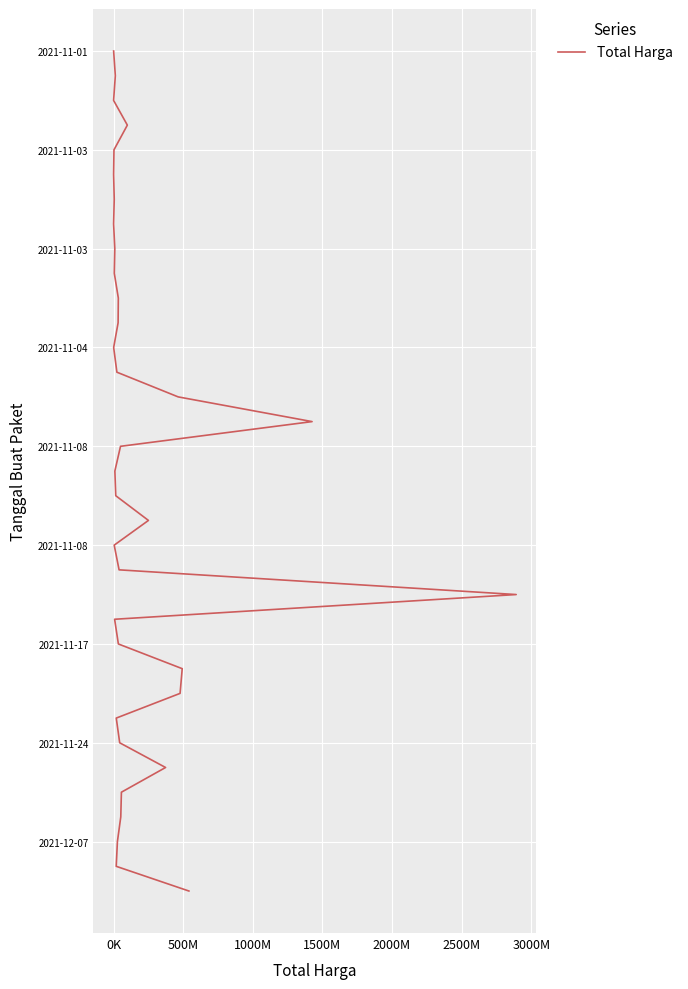

True or false: the data has more than 1 interior local peaks.

False